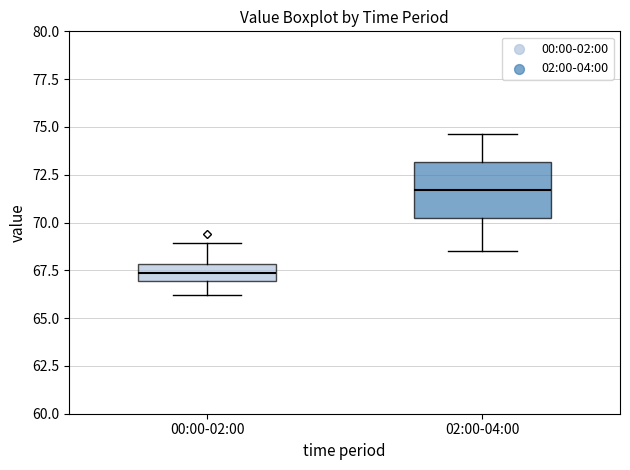

Comparing the boxes themselves (not the whiskers), which one is the tallest?

02:00-04:00